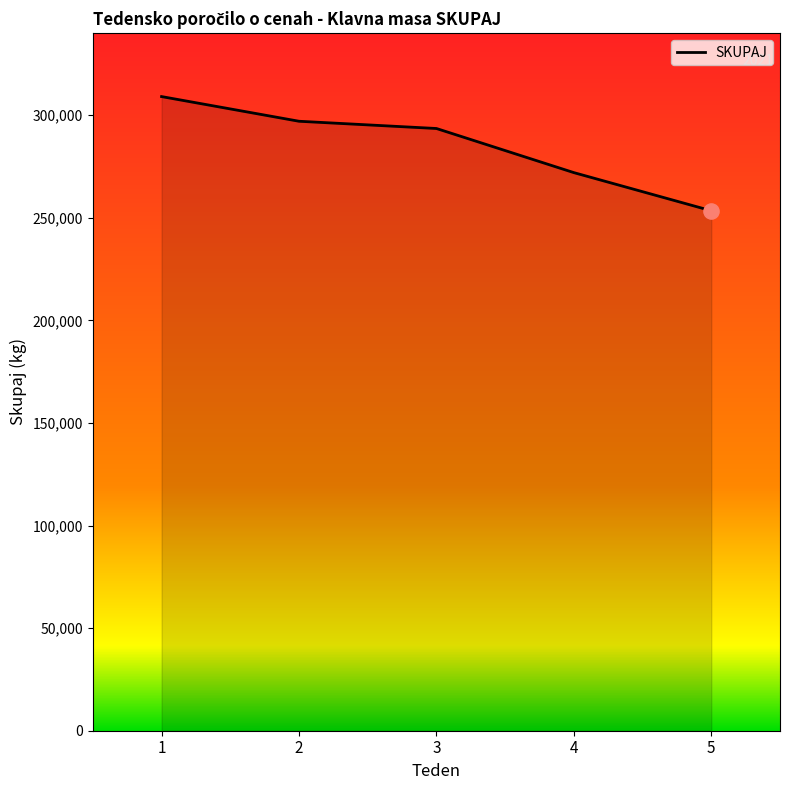

What is the change in value from 4 to 5?

-18577